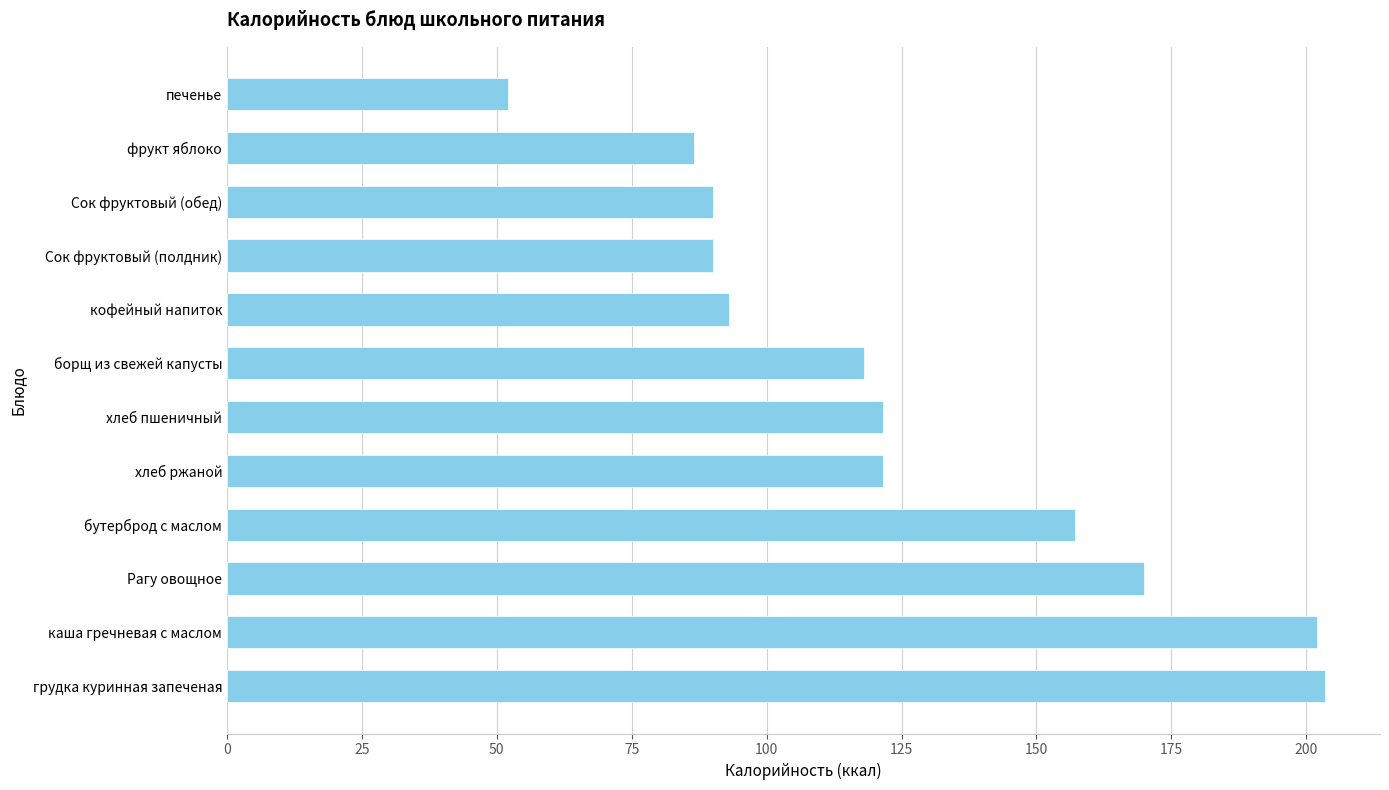

What is the change in value from бутерброд с маслом to кофейный напиток?

-64.1